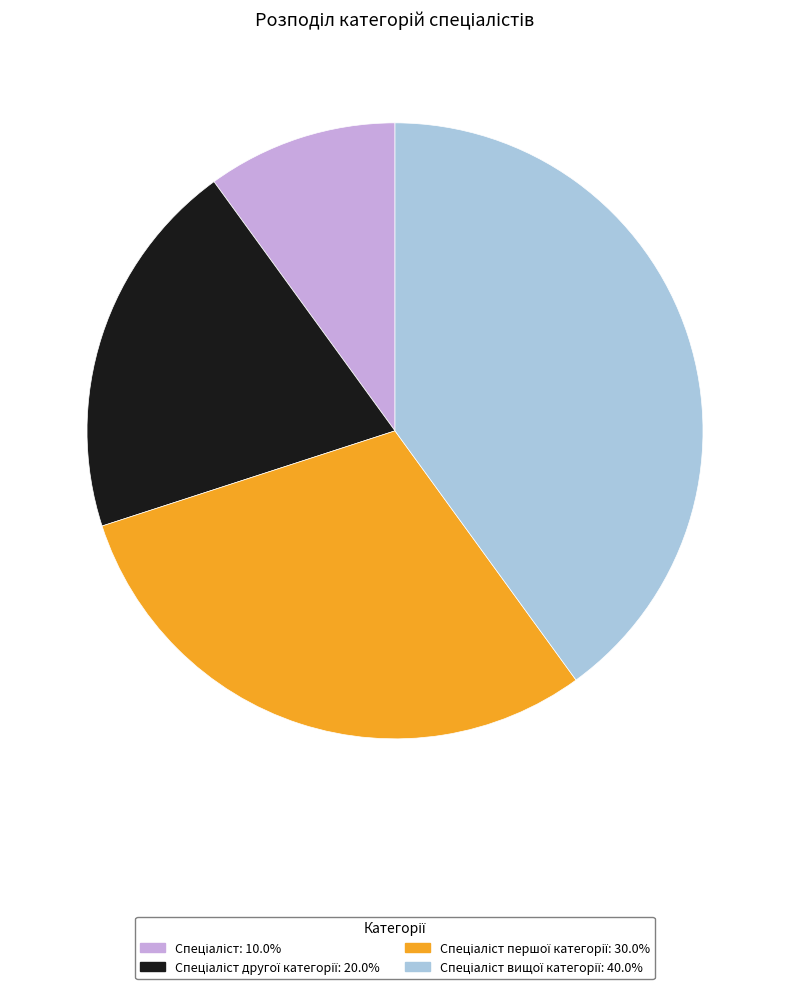

Is there any slice that represents more than half of the pie?

No